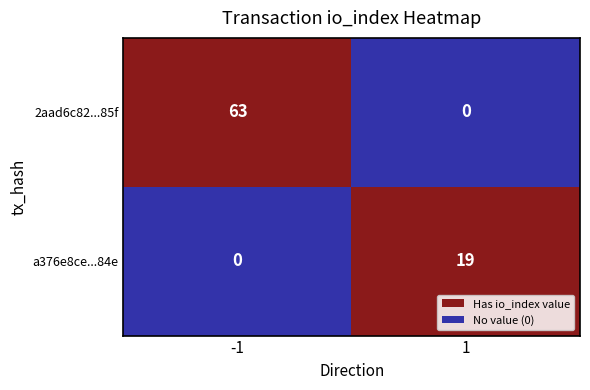

What is the spread (max minus min) of values at 1?

19